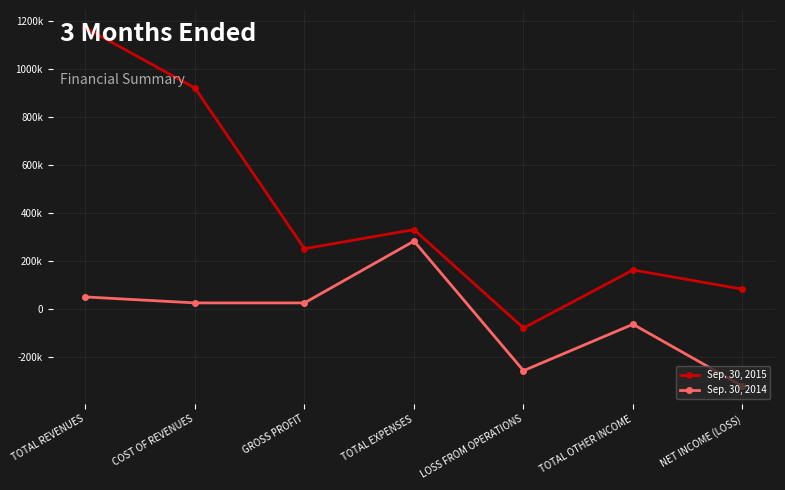

What are all the series names shown in the legend?

Sep. 30, 2015, Sep. 30, 2014